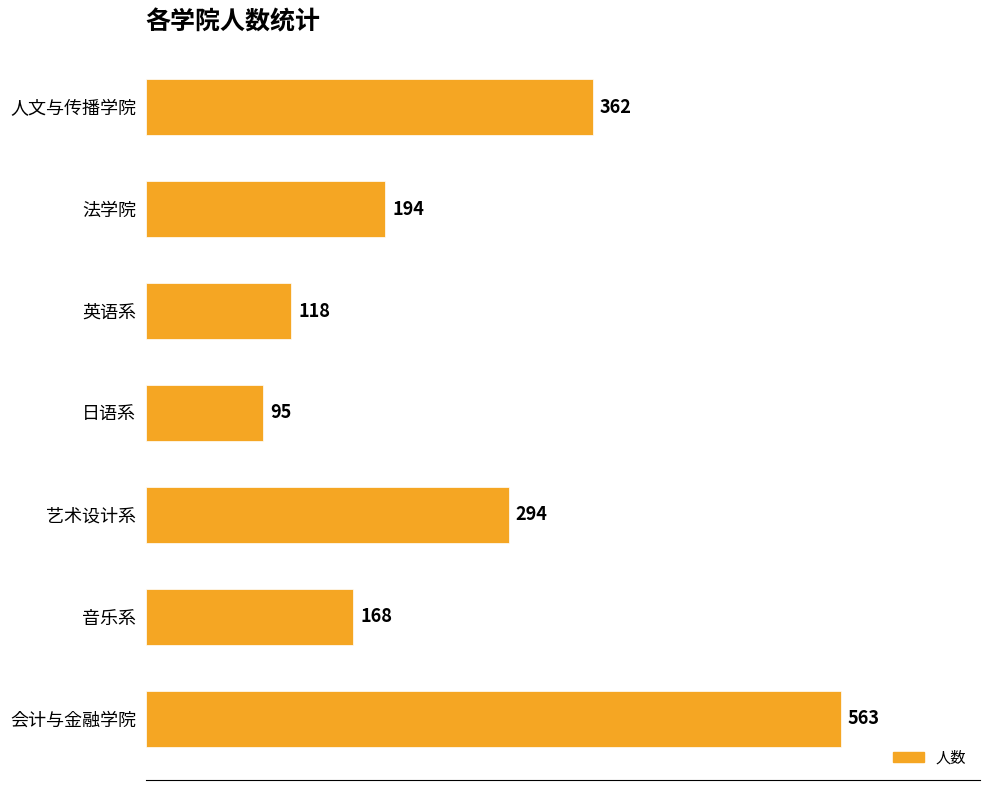

At which label is the value closest to 329?

人文与传播学院